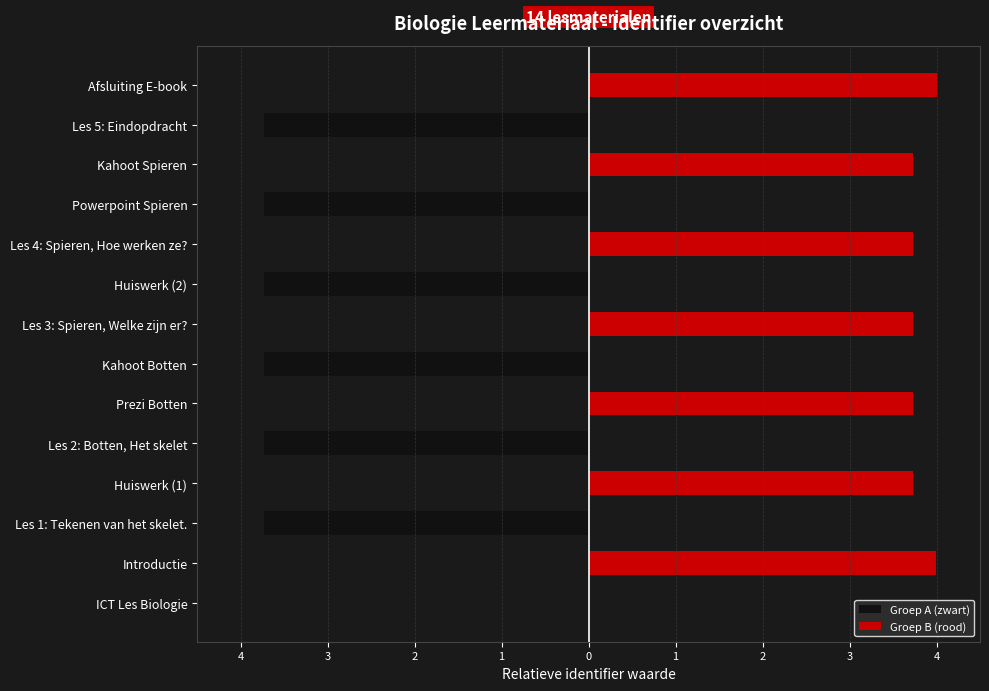

What are all the series names shown in the legend?

Groep A (zwart), Groep B (rood)